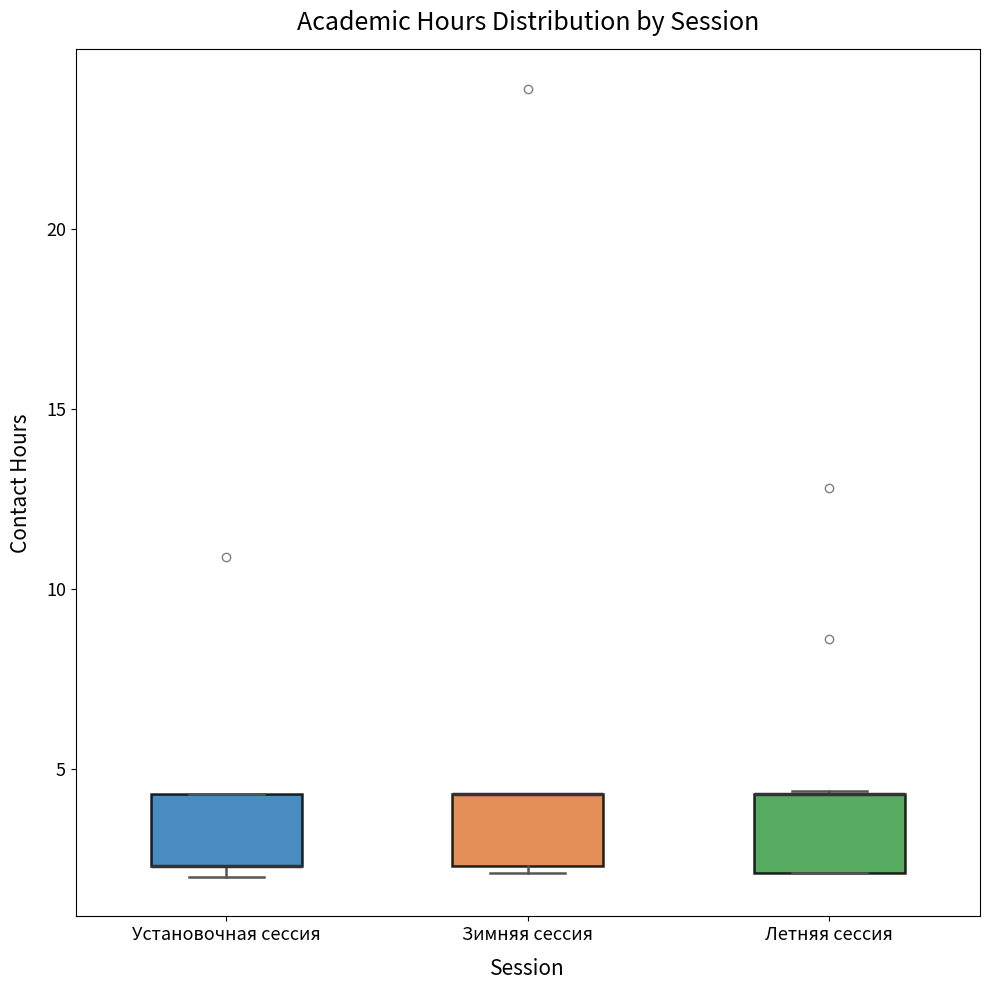

Reading left to right, read every box against the y-axis: the position of its median line, the range the box covers, and the ends of its whiskers. The values are not printed on the chart, so give them approximately, as read against the axis.

Установочная сессия: median 2.5 (drawn on the box's lower edge), box 2.5 to 4.5, whiskers 2.0 to 4.5
Зимняя сессия: median 4.5 (drawn on the box's upper edge), box 2.5 to 4.5, whiskers 2.0 to 4.5
Летняя сессия: median 4.5 (drawn on the box's upper edge), box 2.0 to 4.5, whiskers 2.0 to 4.5